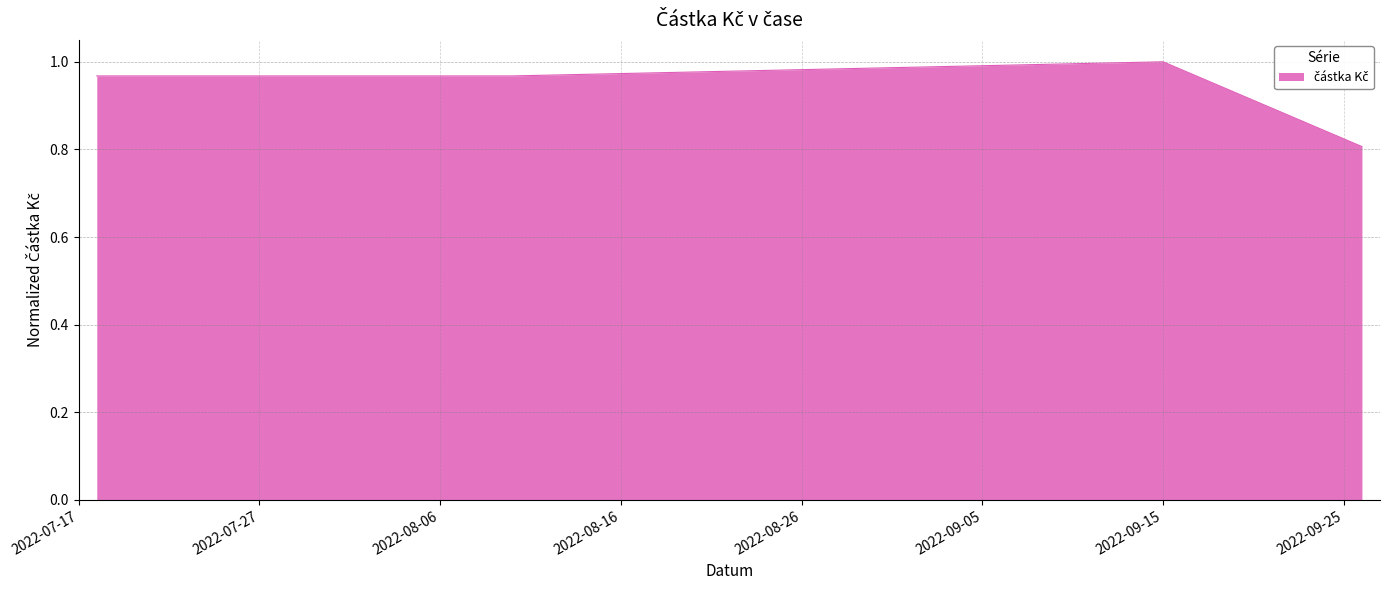

What is the sum of all values?

3.7